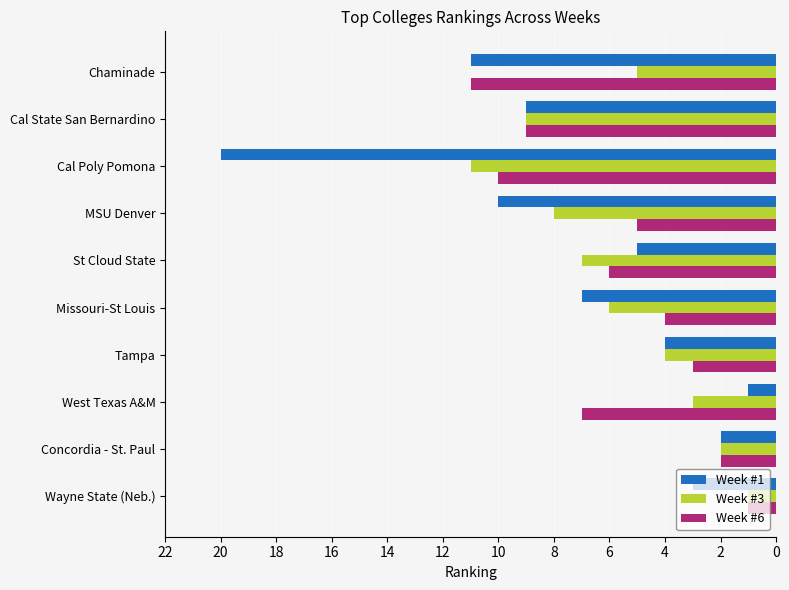

What is the average value of the Week #3 series?

6